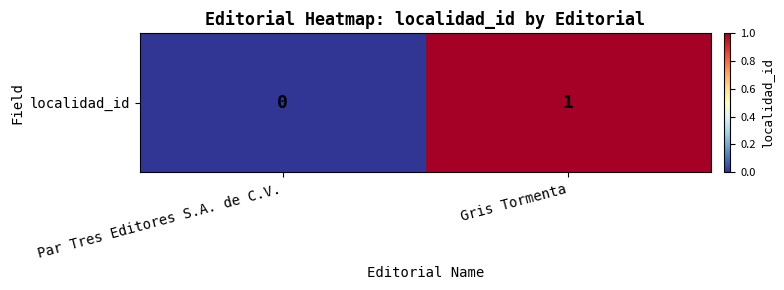

How many values are between 0 and 1?

2